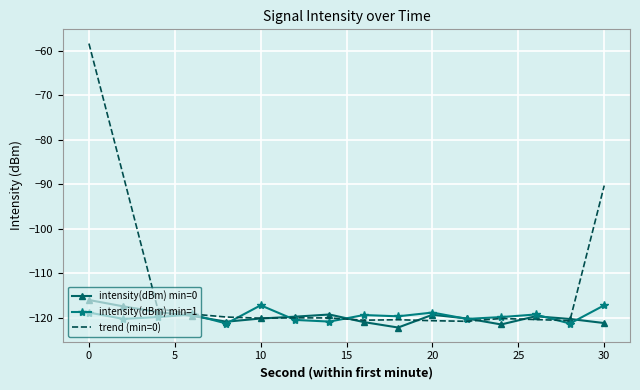

Which series has the largest total across all categories?

trend (min=0)